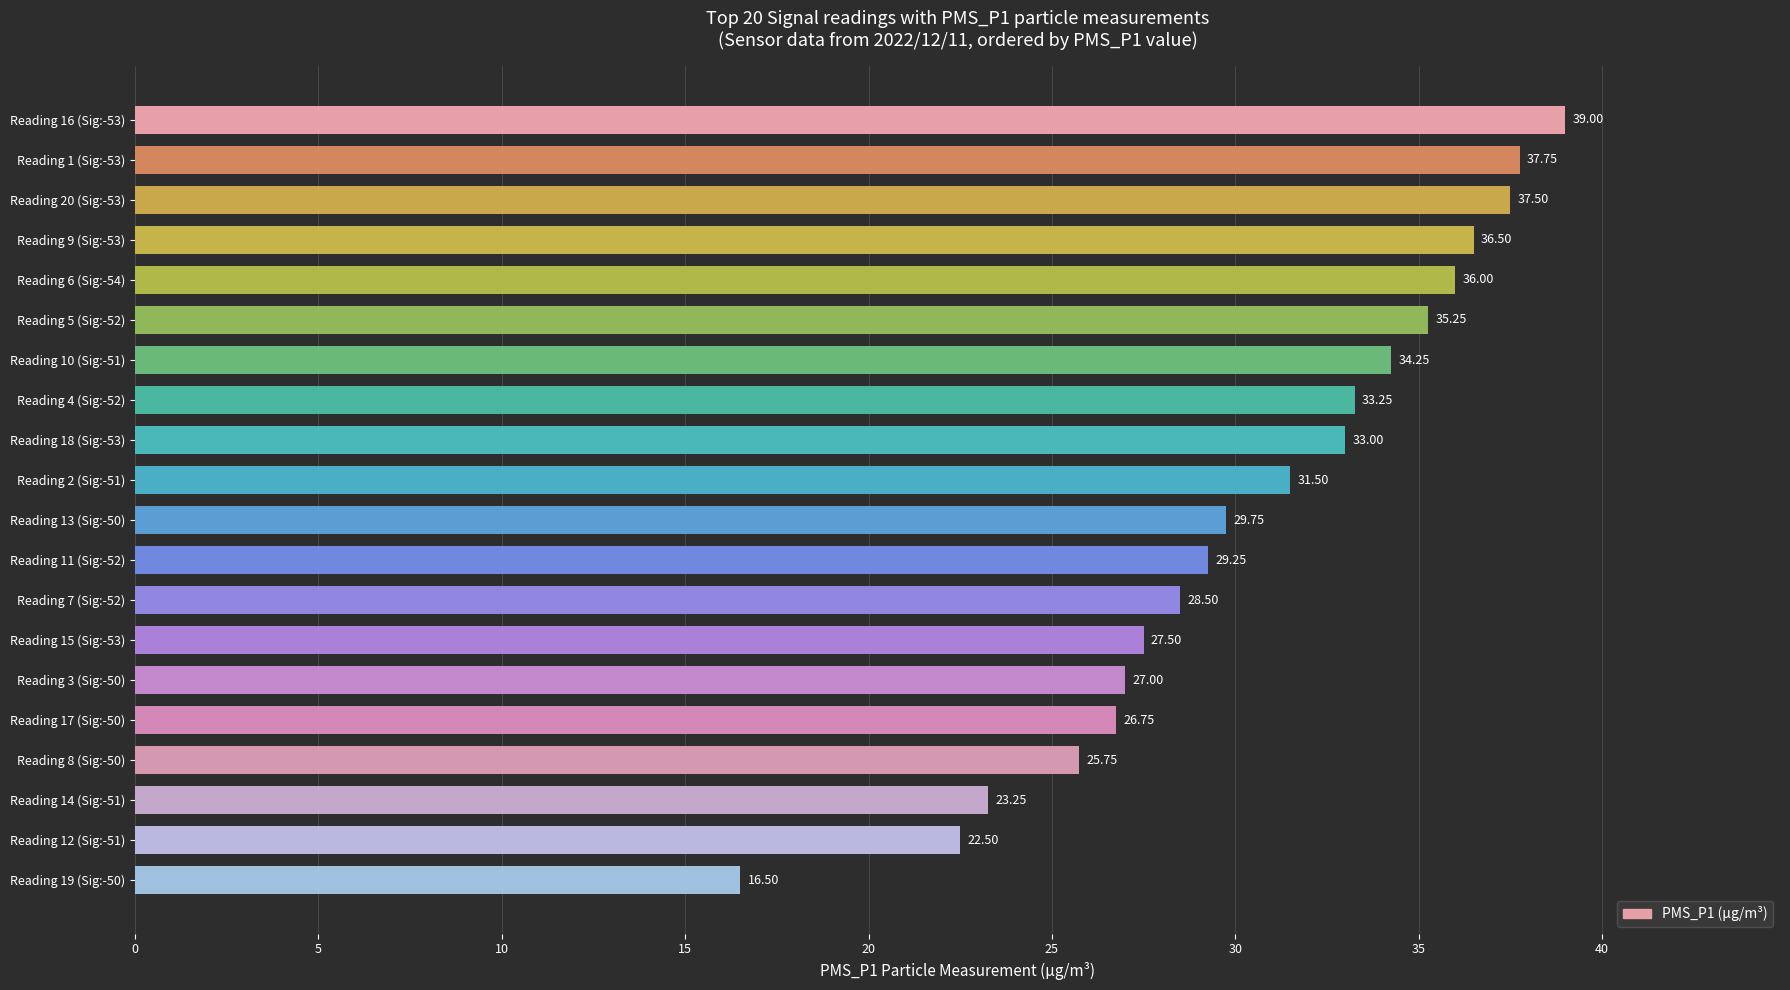

Approximately how many times larger is the value at Reading 6 (Sig:-54) compared to Reading 15 (Sig:-53)?

1.3